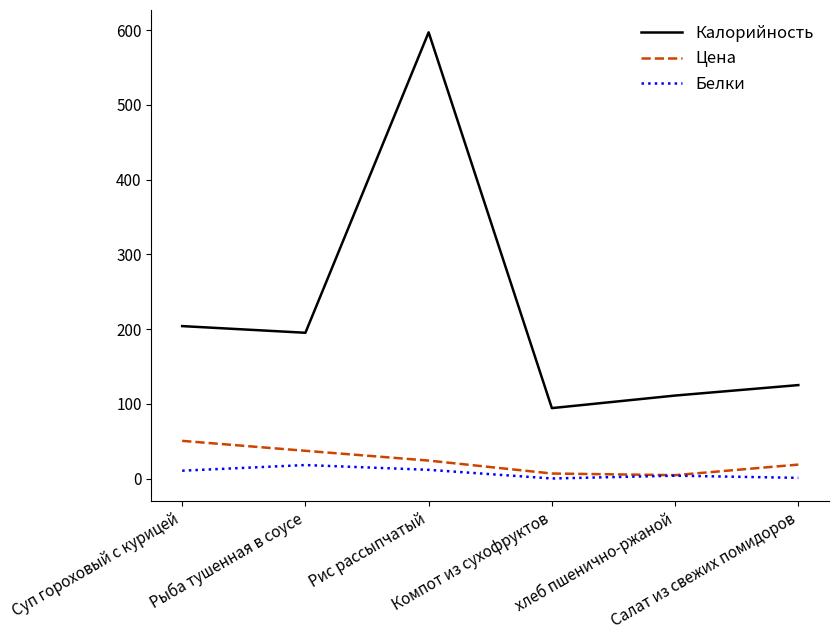

Which series has the largest range (max minus min)?

Калорийность